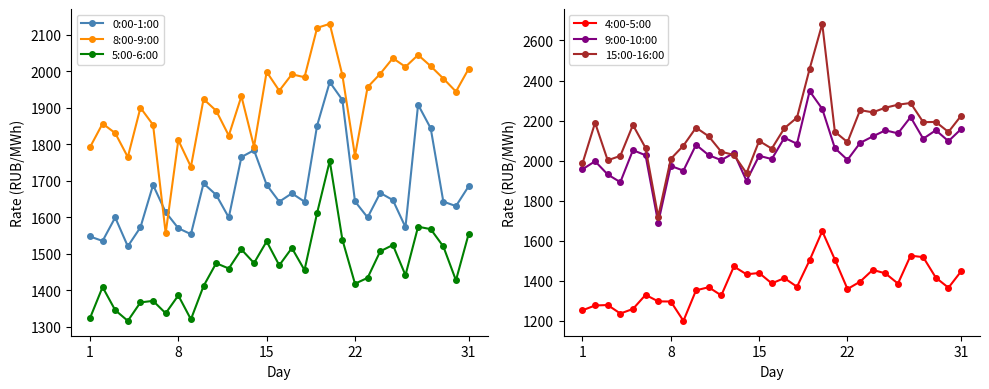

True or false: 5:00-6:00 has more than 1 interior local peaks.

True